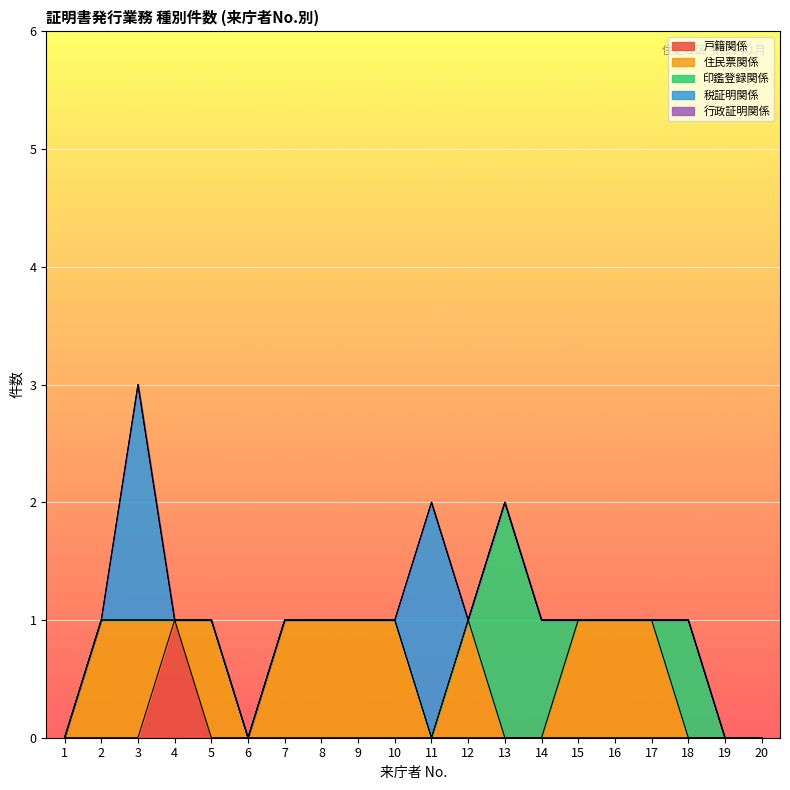

True or false: 住民票関係 and 税証明関係 intersect in this chart.

True